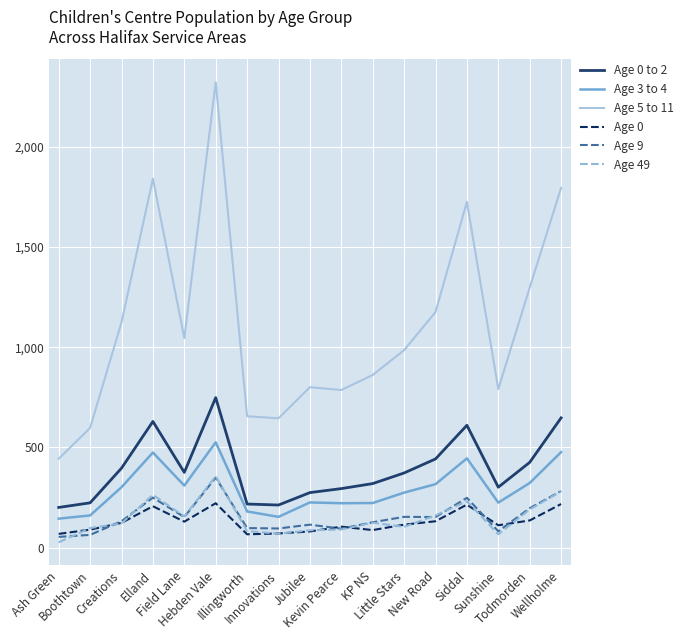

Which series has the largest range (max minus min)?

Age 5 to 11